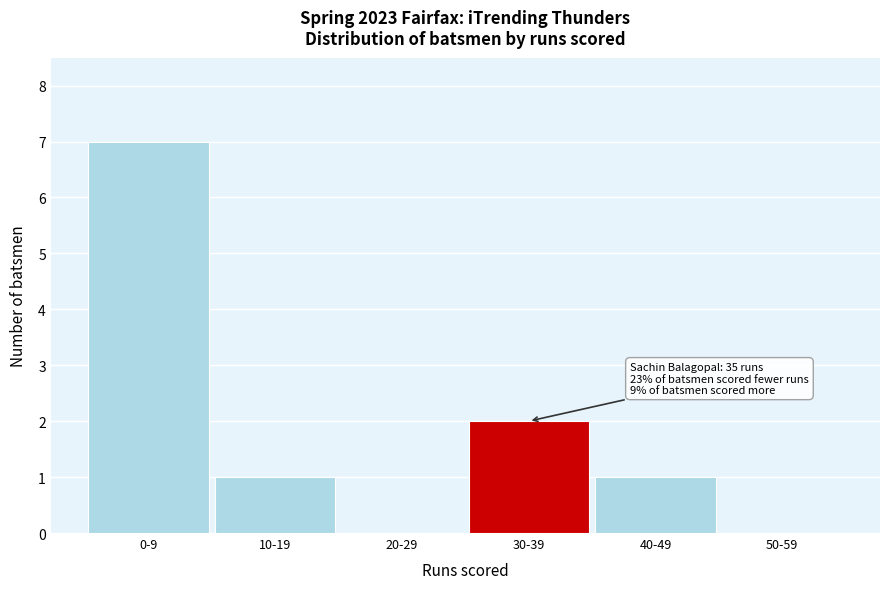

Reading left to right, list all the values displayed in this chart.

0-9=7	10-19=1	20-29=0	30-39=2	40-49=1	50-59=0